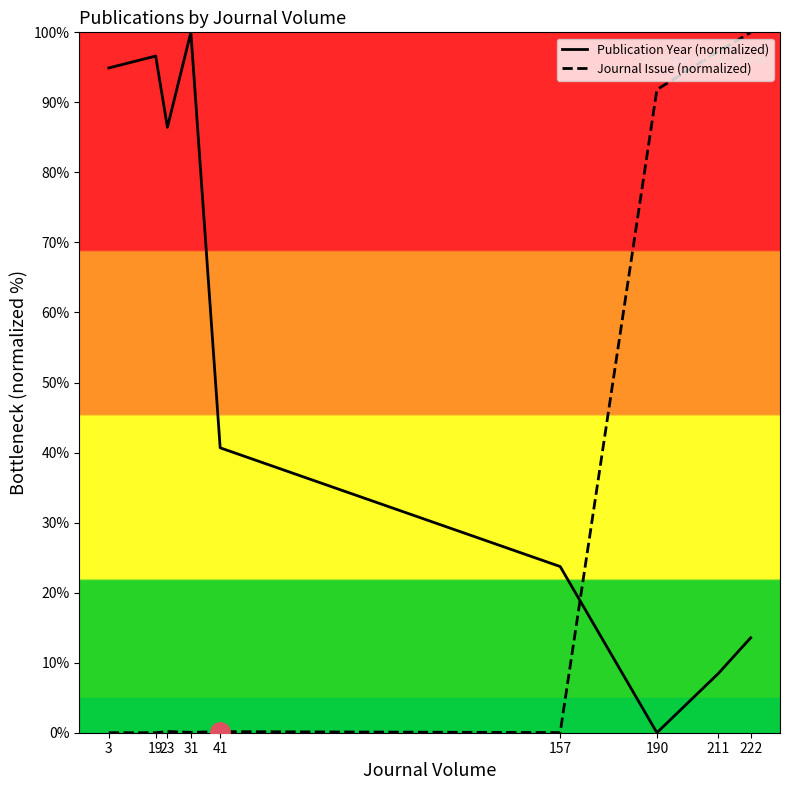

At which category does Publication Year (normalized) reach its first local peak?

19